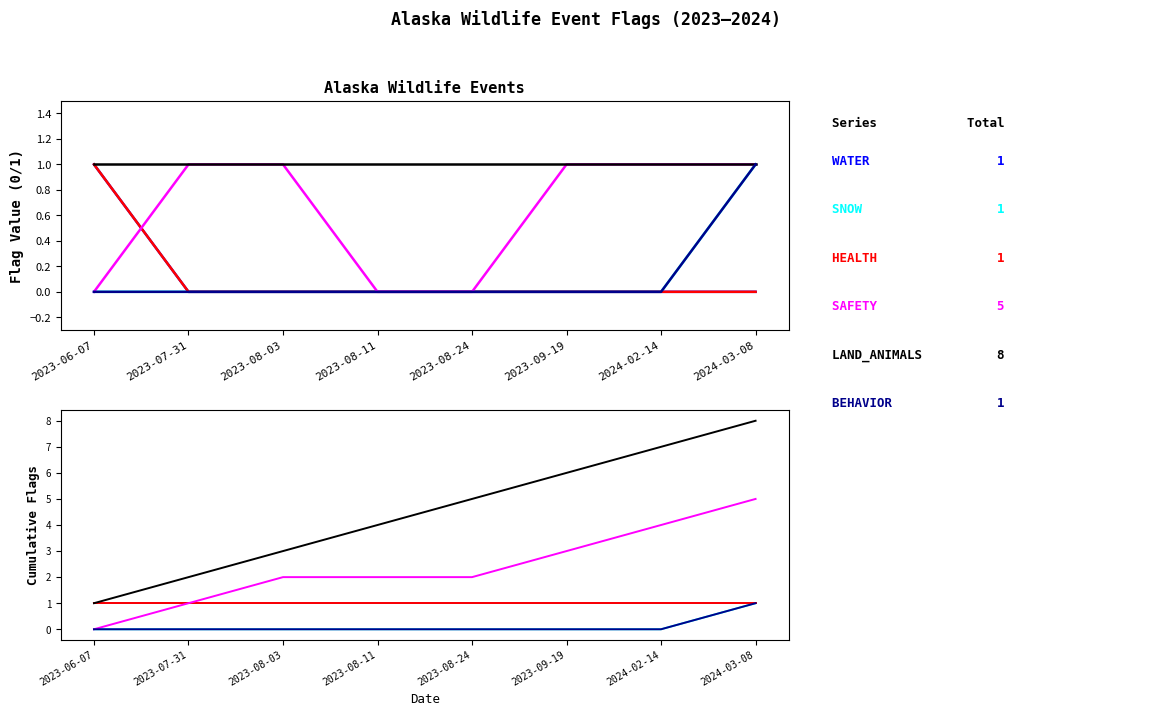

How many lines are shown in the chart?

6